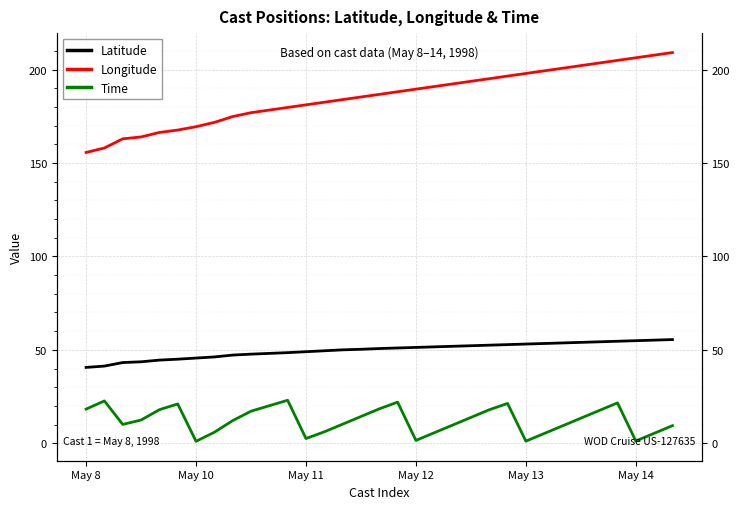

What is the greatest value displayed?

209.2